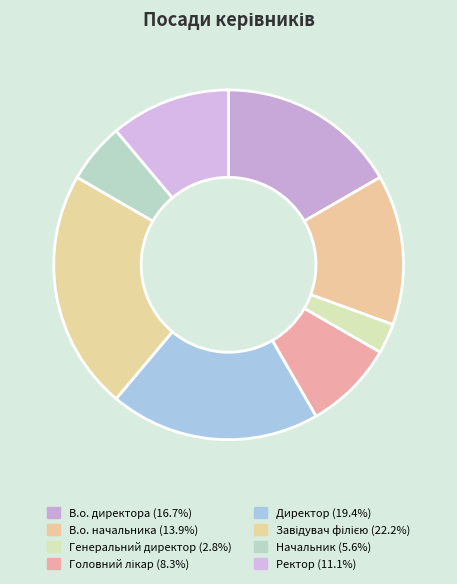

Approximately how many times larger is the value at В.о. начальника compared to Начальник?

2.5